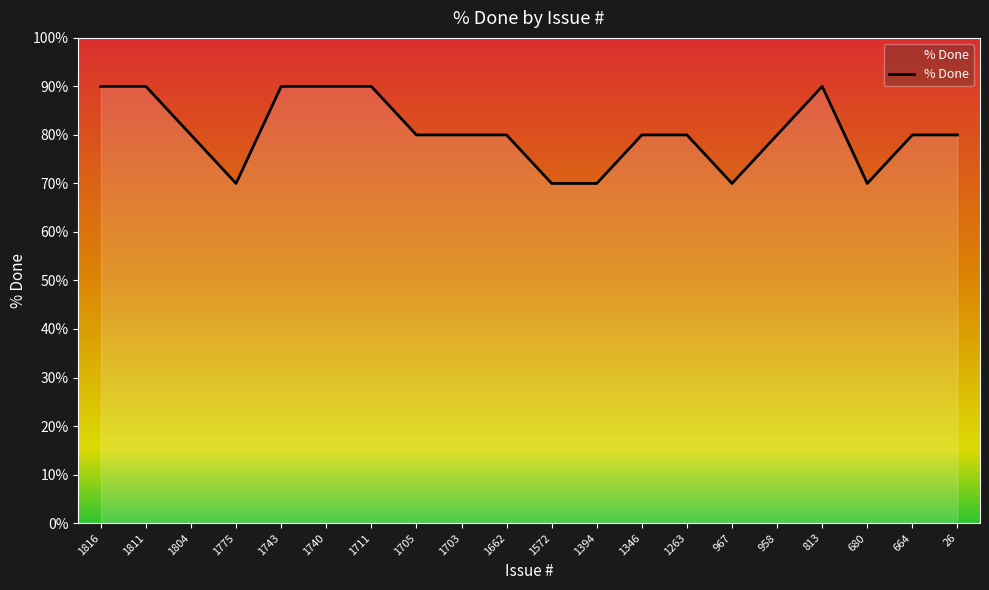

True or false: the data shows 90 at 1740.

True